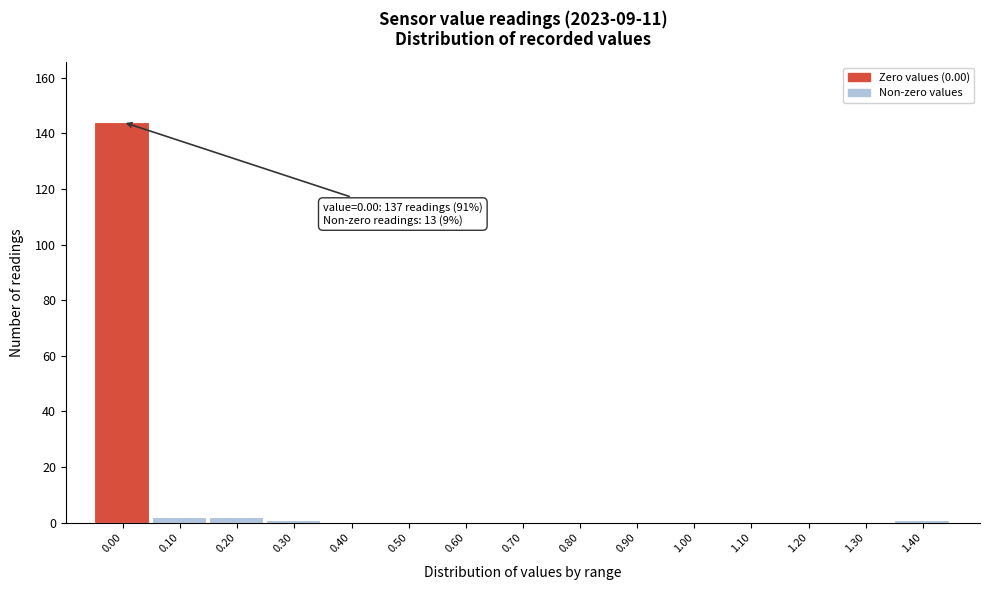

Reading right to left, extract all data points from this chart.

1.40=1	1.30=0	1.20=0	1.10=0	1.00=0	0.90=0	0.80=0	0.70=0	0.60=0	0.50=0	0.40=0	0.30=1	0.20=2	0.10=2	0.00=144